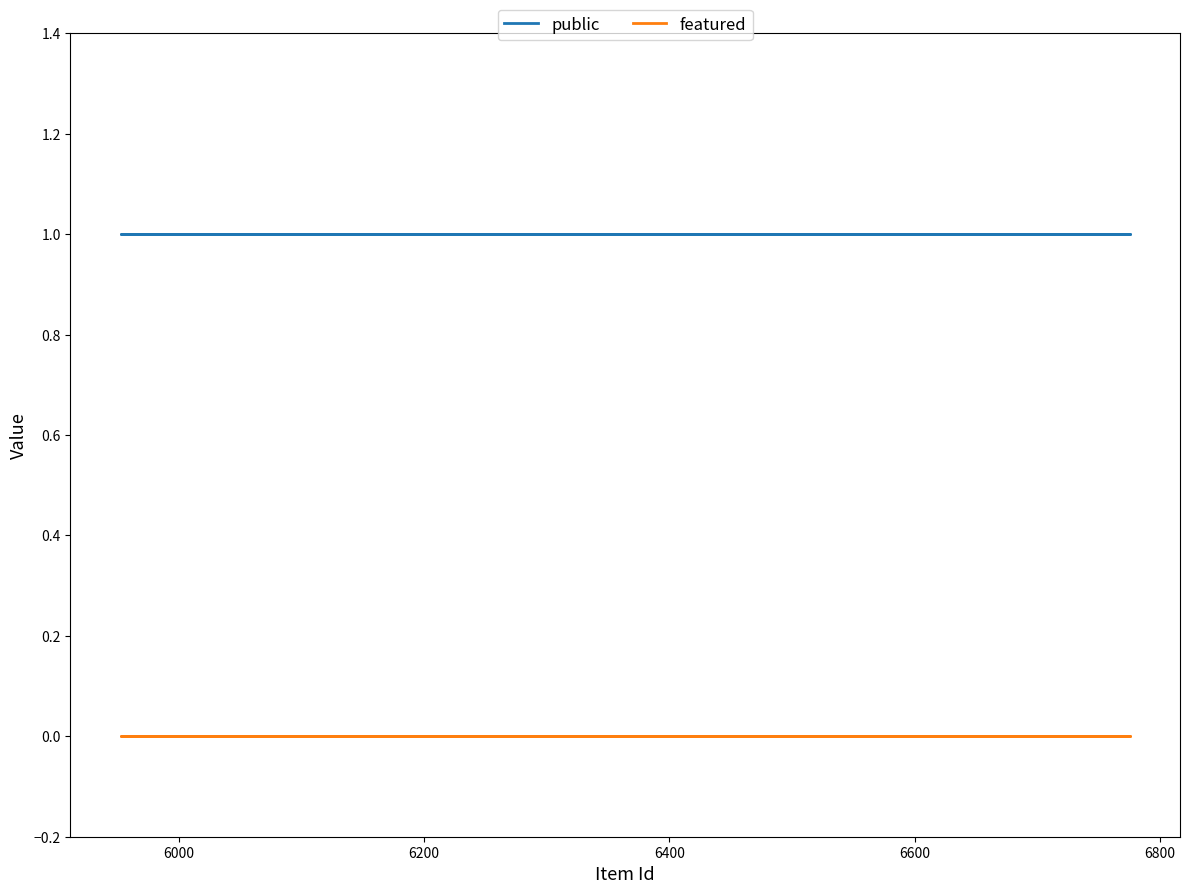

Reading right to left, what are all the values shown in this chart?

public: 1	1	1	1	1	1	1	1	1	1	1	1
featured: 0	0	0	0	0	0	0	0	0	0	0	0